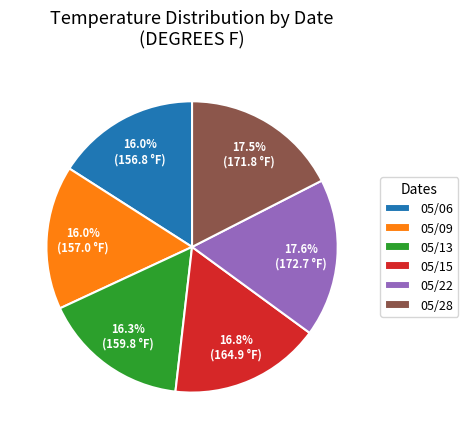

Does 05/06 represent more than half of the total?

No